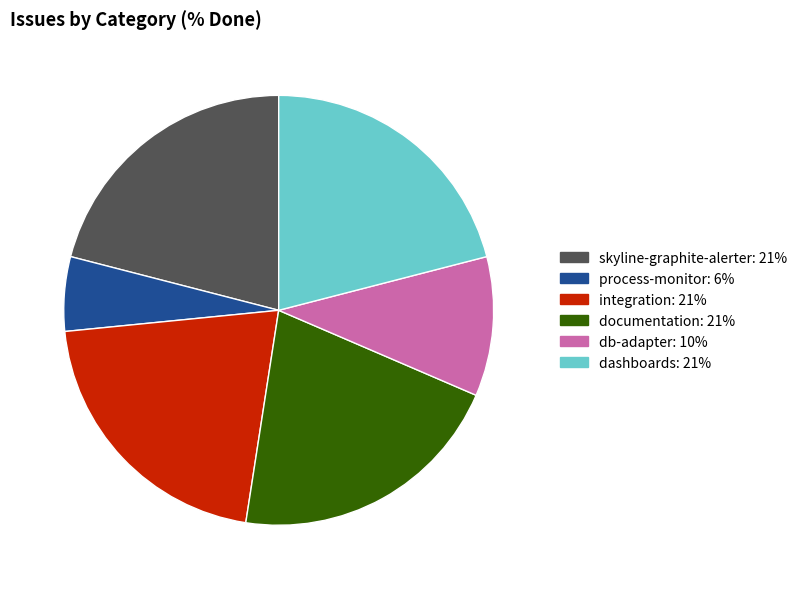

Is there a majority slice in this chart?

No